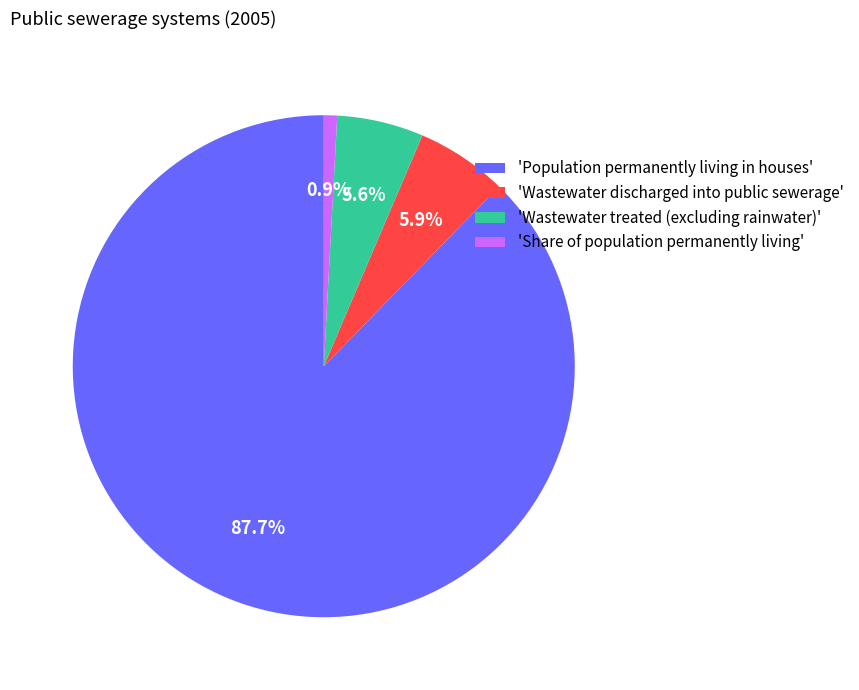

Is there any slice that represents more than half of the pie?

Yes